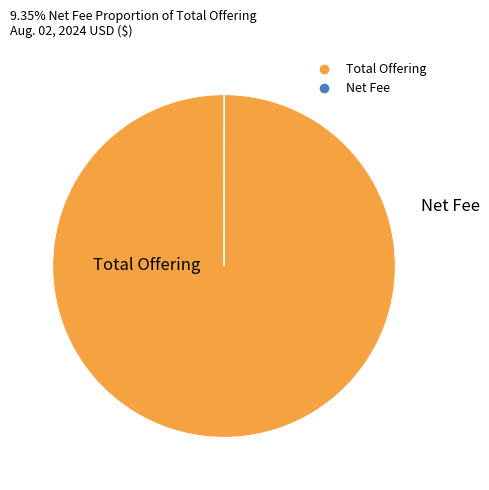

Is there a majority slice in this chart?

Yes